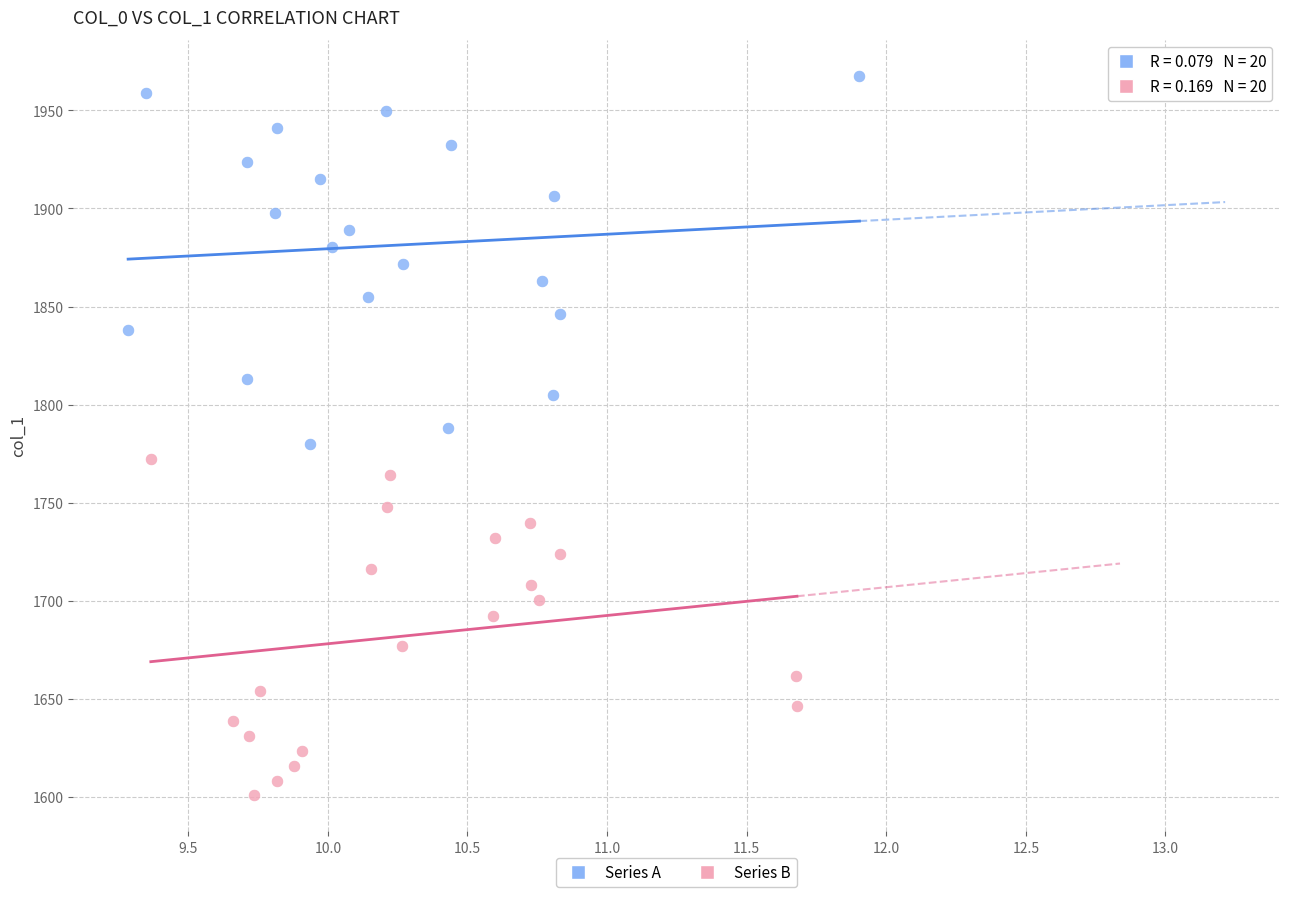

Which series has the largest Y range (max minus min)?

Series A